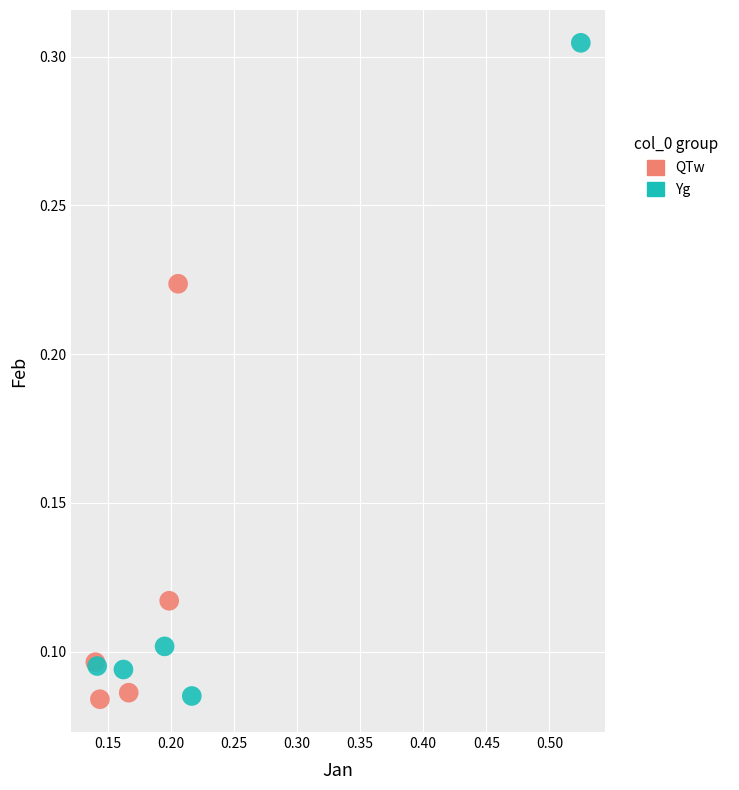

Which series has the widest spread of Y values?

Yg